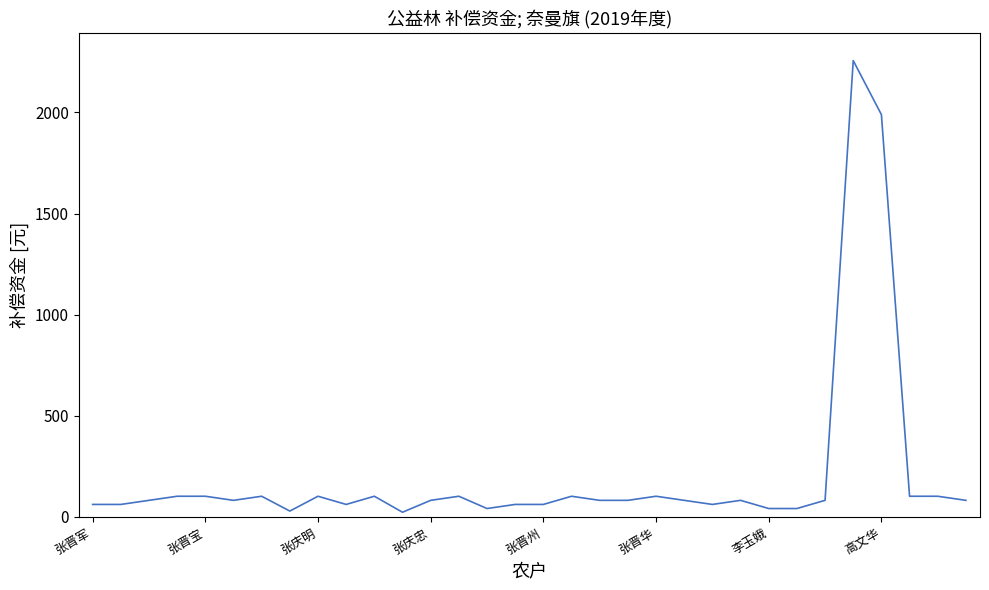

What is the difference between the maximum and minimum values?

2234.7